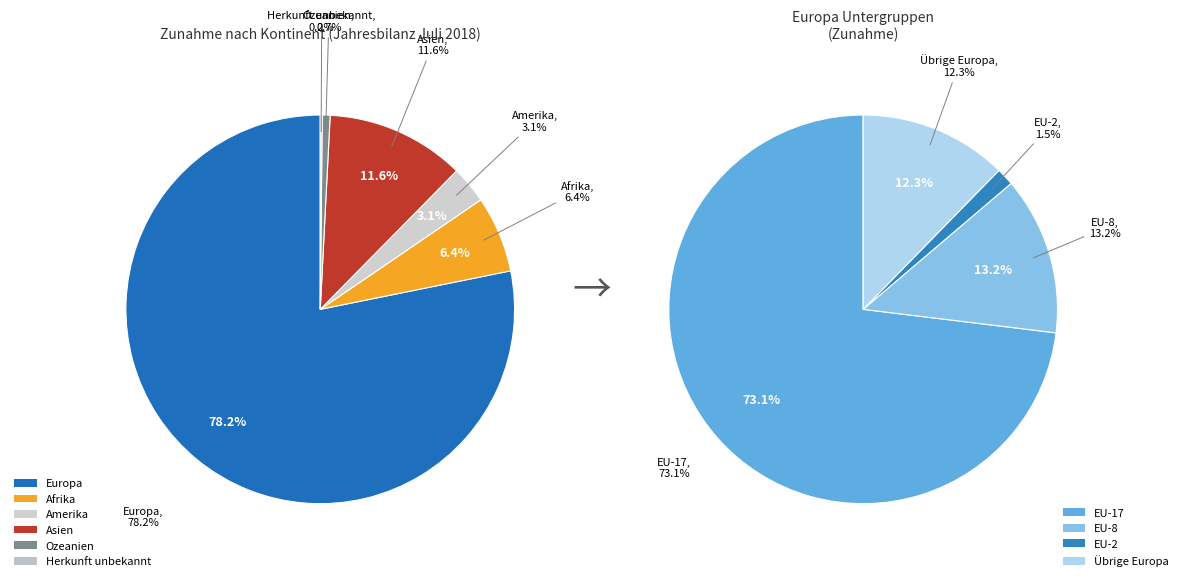

Count the number of slices in the pie.

6